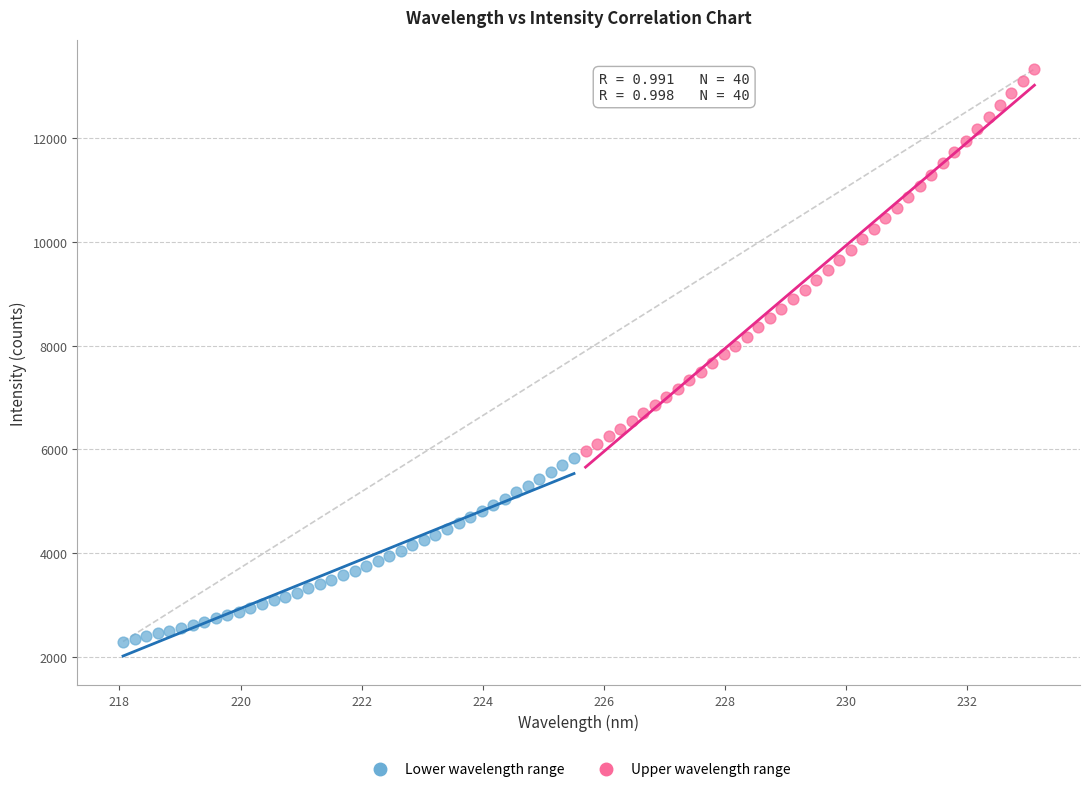

Which series has the largest Y range (max minus min)?

Upper wavelength range